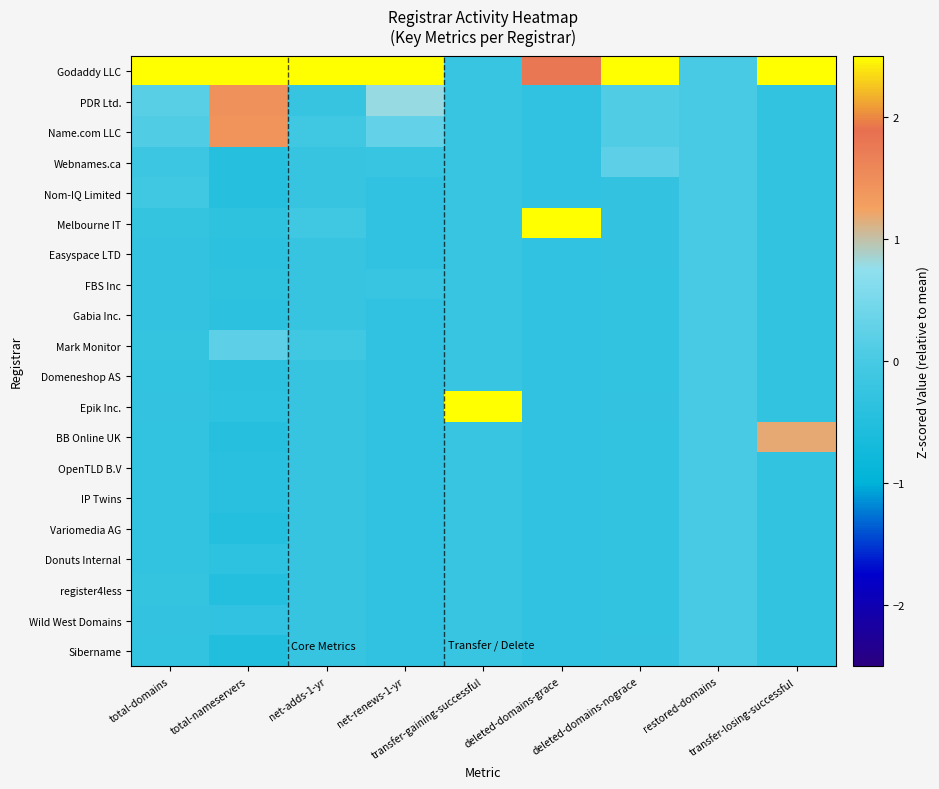

Which series has the largest total across all categories?

Godaddy LLC